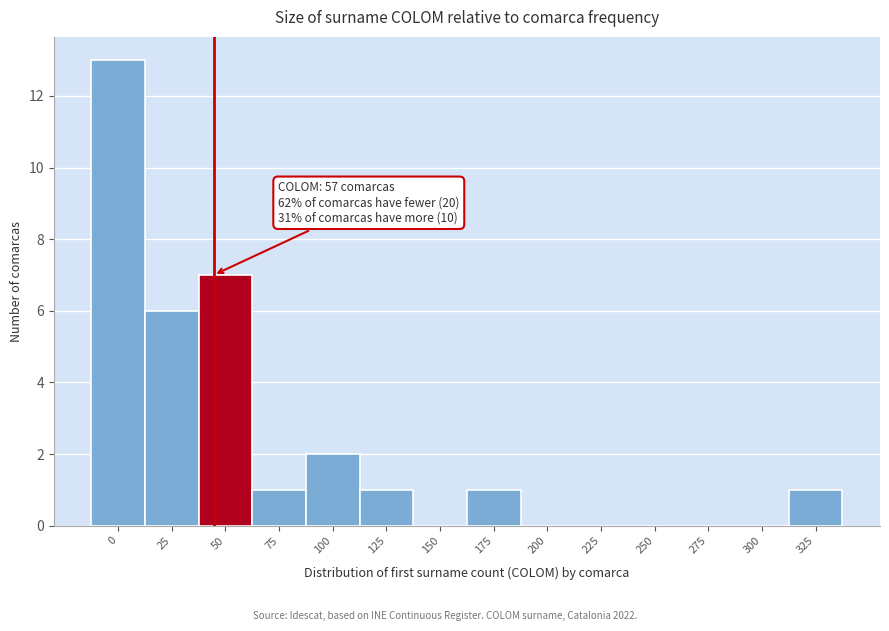

Reading right to left, list all the values displayed in this chart.

325=1	300=0	275=0	250=0	225=0	200=0	175=1	150=0	125=1	100=2	75=1	50=7	25=6	0=13